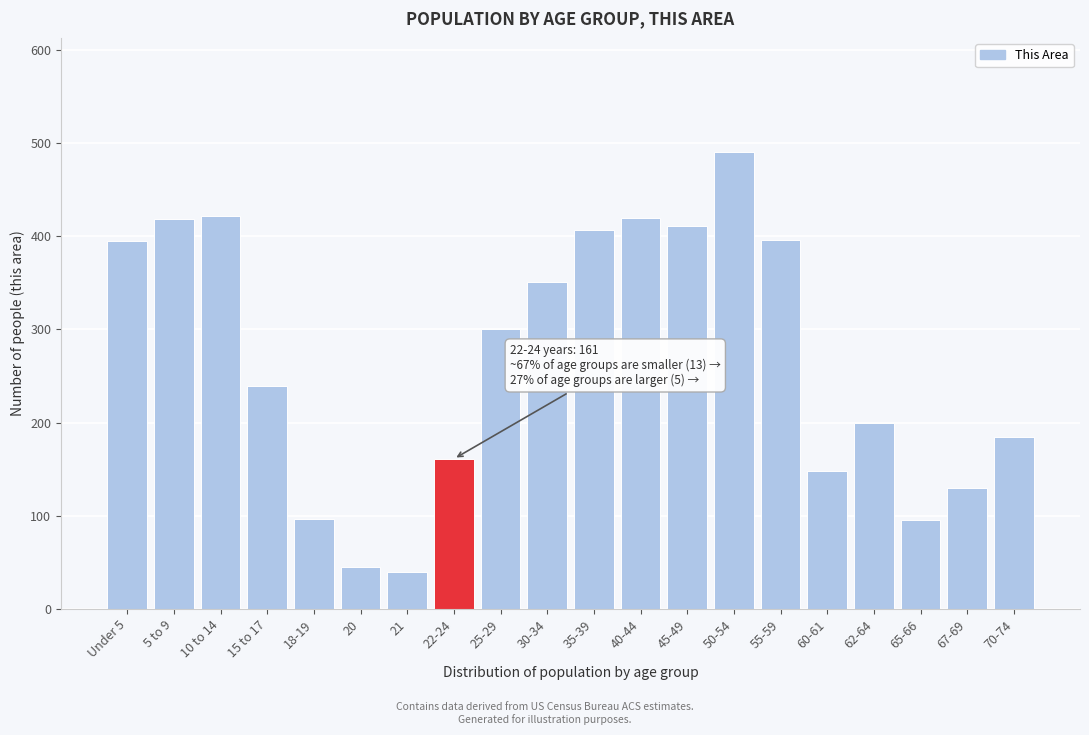

Which category has the highest value across all series?

50-54